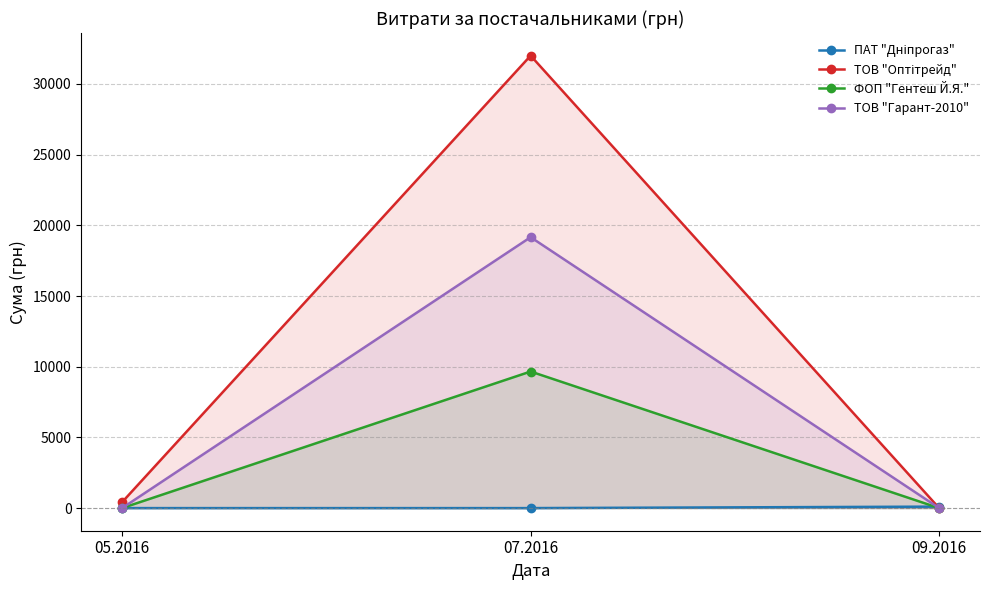

Rank the series by their maximum value, from lowest to highest.

ПАТ "Дніпрогаз", ФОП "Гентеш Й.Я.", ТОВ "Гарант-2010", ТОВ "Оптітрейд"